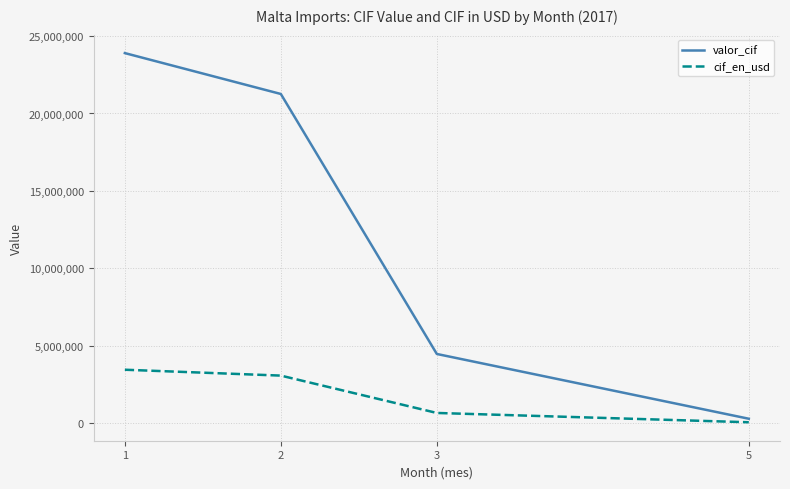

Count the number of categories in the chart.

4